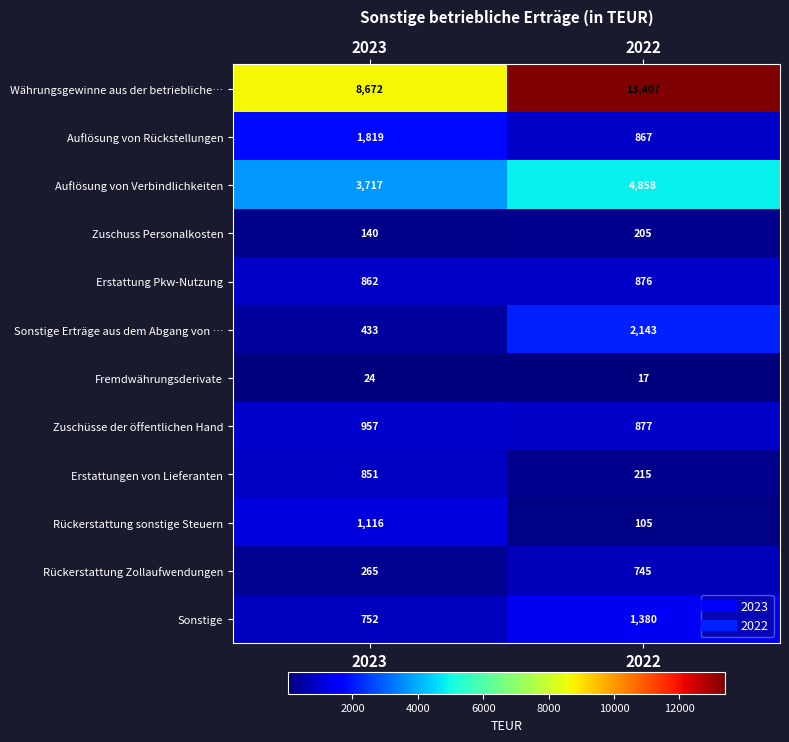

What is the difference between the maximum and minimum values in the Fremdwährungsderivate series?

7